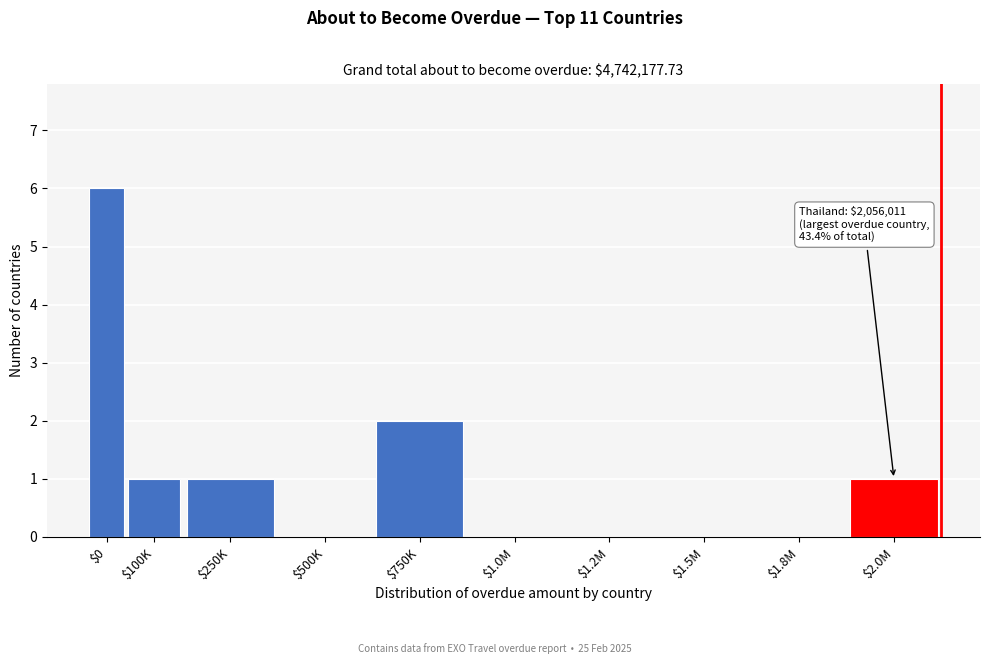

What is the sum of all values?

11